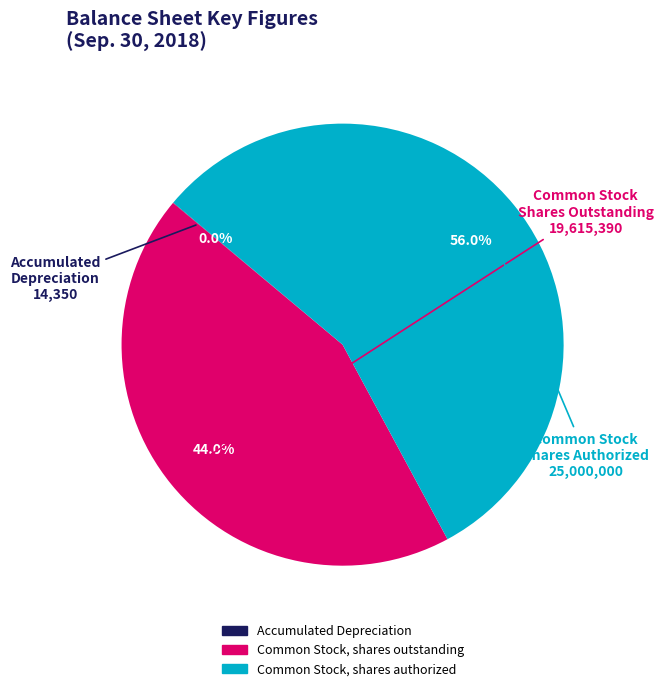

The Common Stock, shares authorized slice represents 56% of the pie. True or false?

True